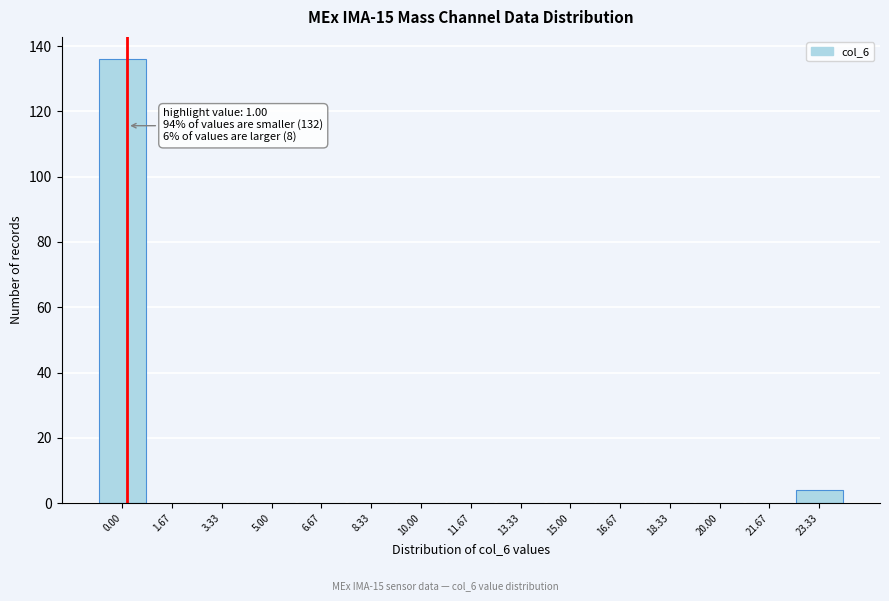

Reading right to left, transcribe all the data shown in this chart.

23.33=4	21.67=0	20.00=0	18.33=0	16.67=0	15.00=0	13.33=0	11.67=0	10.00=0	8.33=0	6.67=0	5.00=0	3.33=0	1.67=0	0.00=136